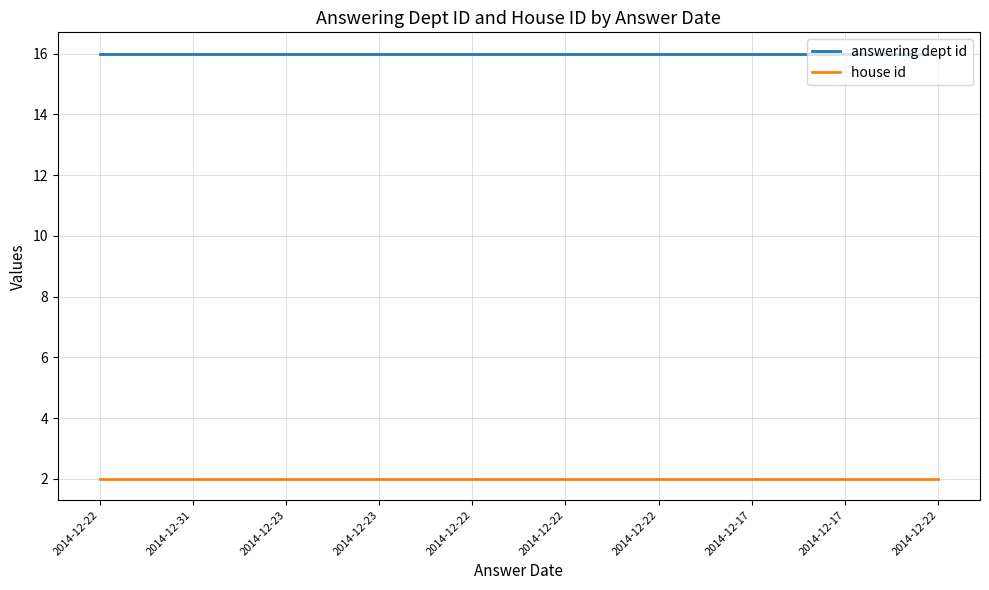

Between 2014-12-22 and 2014-12-22, which series saw the biggest shift?

answering dept id